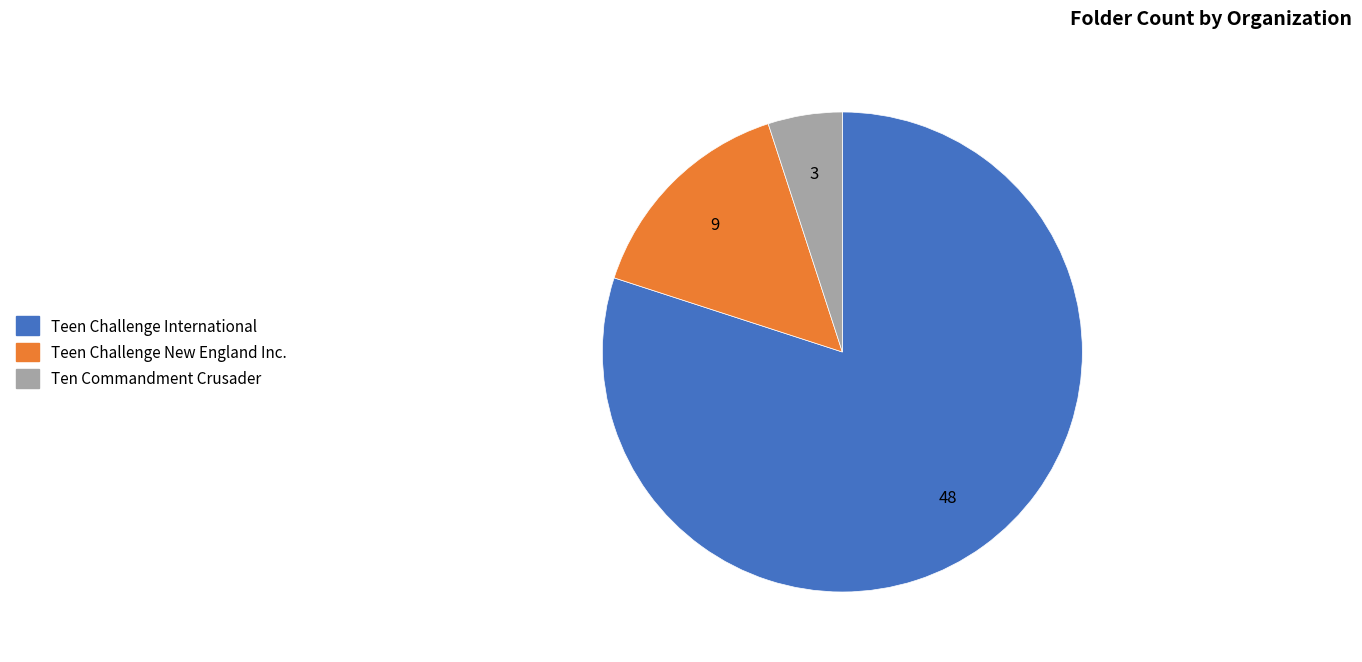

Is Teen Challenge New England Inc. the majority of the pie?

No